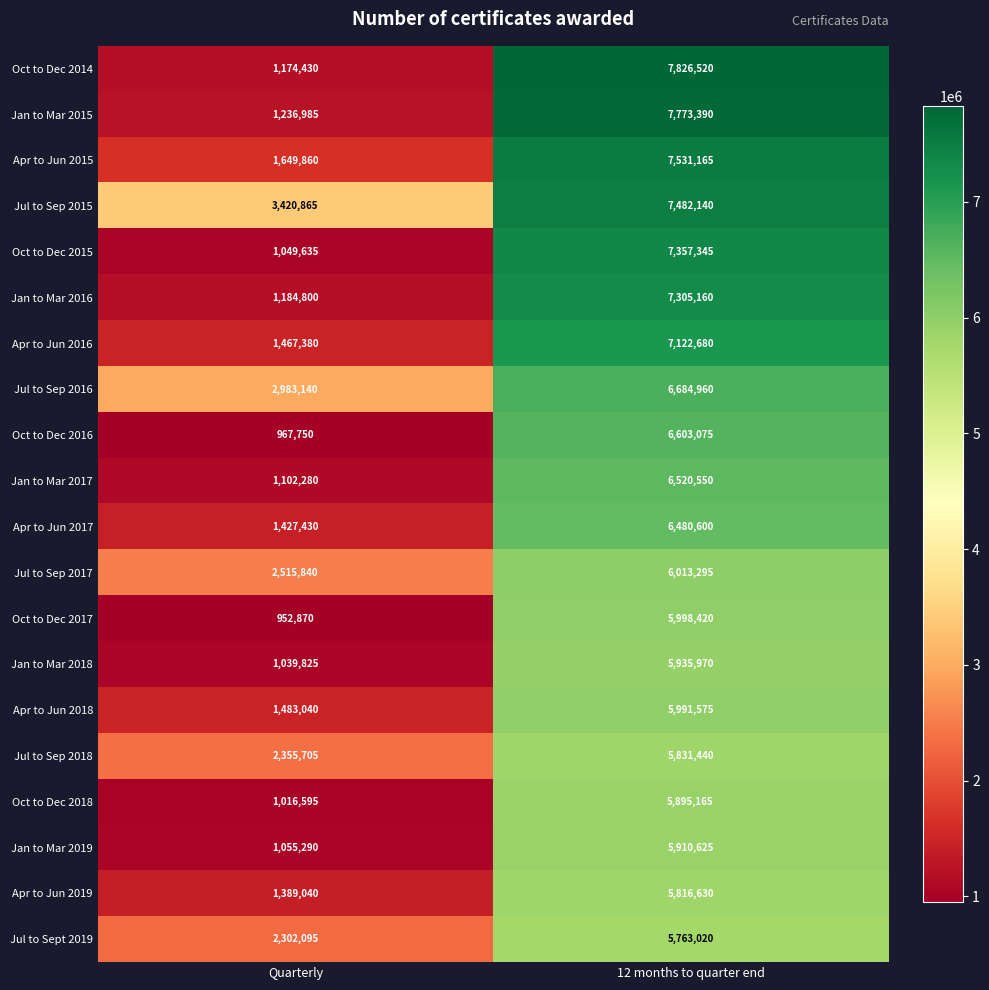

Where is Jul to Sep 2017 nearest to the value 4264567?

Quarterly